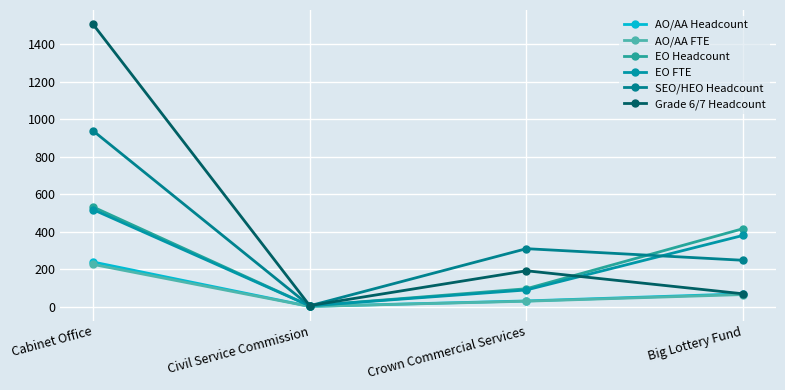

What is the difference between the AO/AA FTE values at Crown Commercial Services and Big Lottery Fund?

35.5